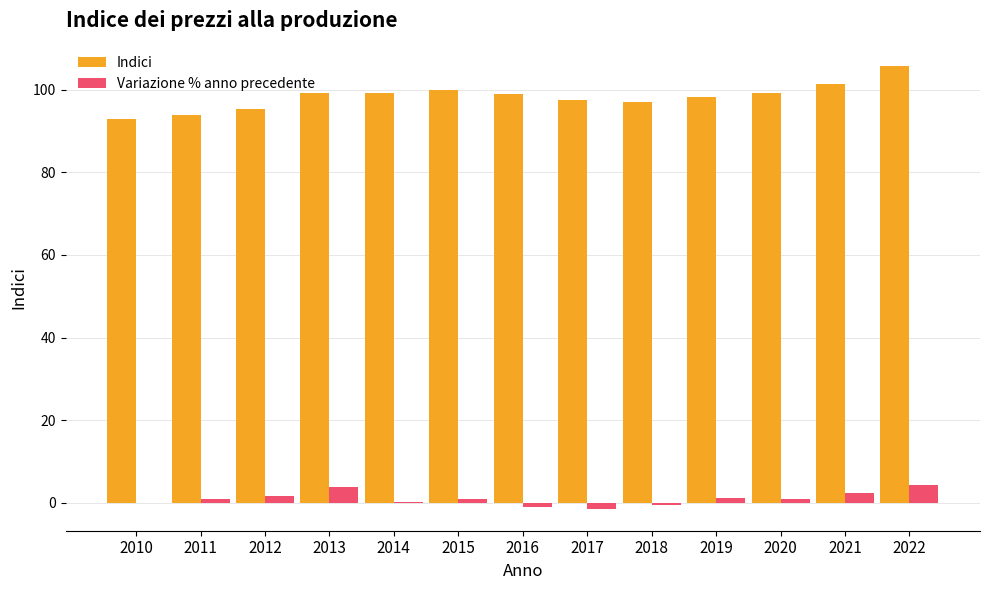

What is the sum of all Indici values?

1278.6